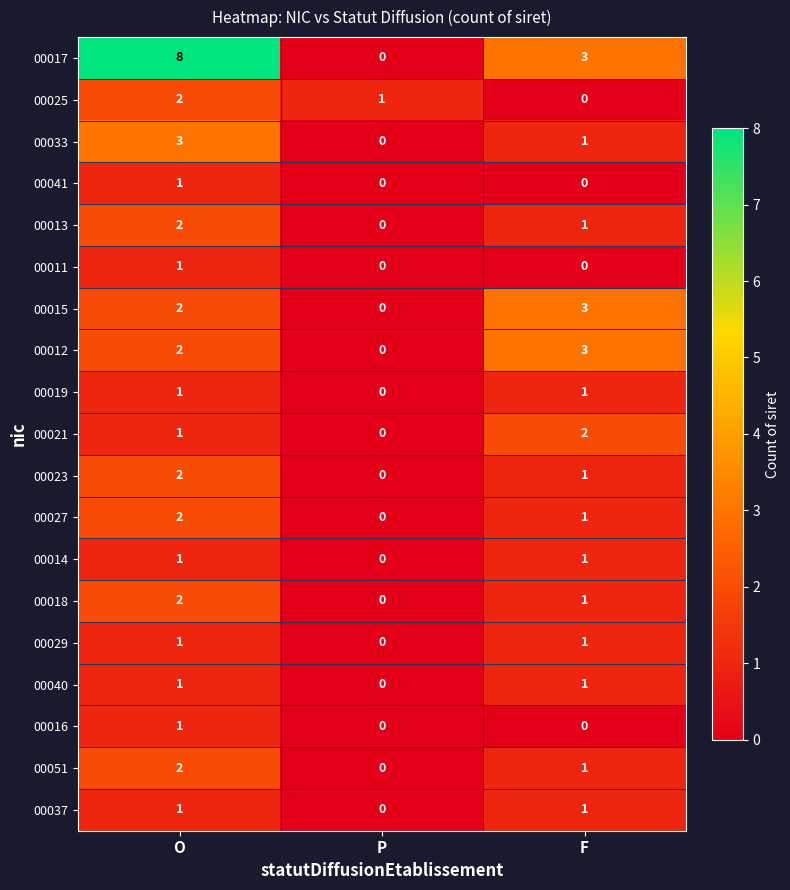

List the labels in order of 00033 value, largest first.

O, F, P